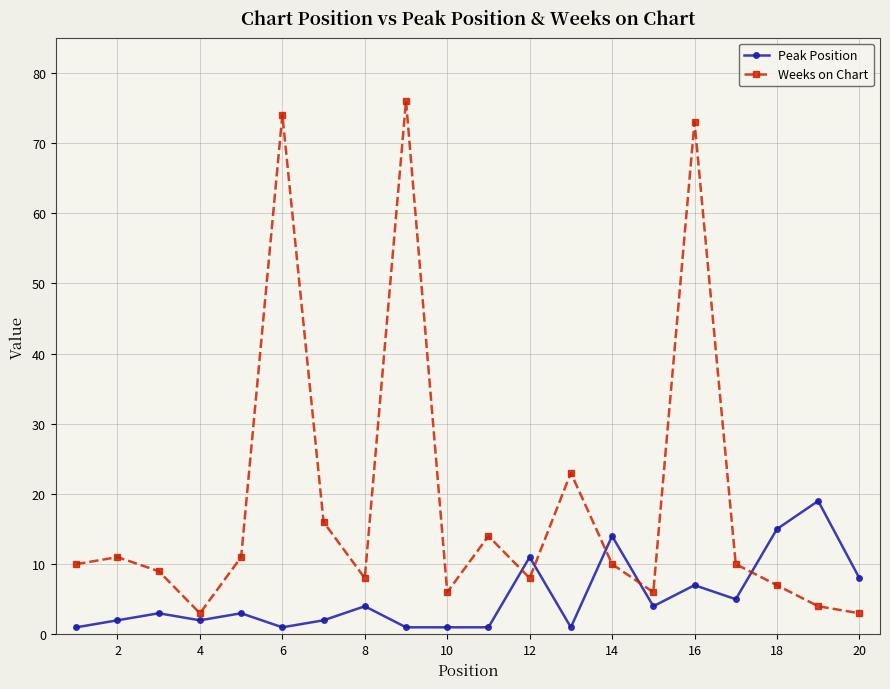

How many intersections are there between Peak Position and Weeks on Chart?

5